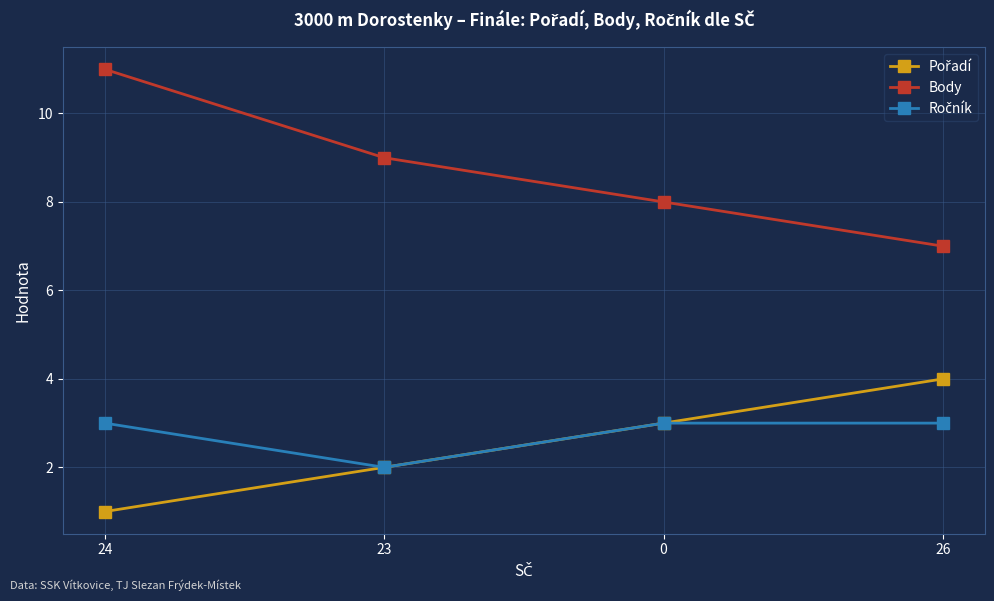

How many distinct data groups are displayed?

3